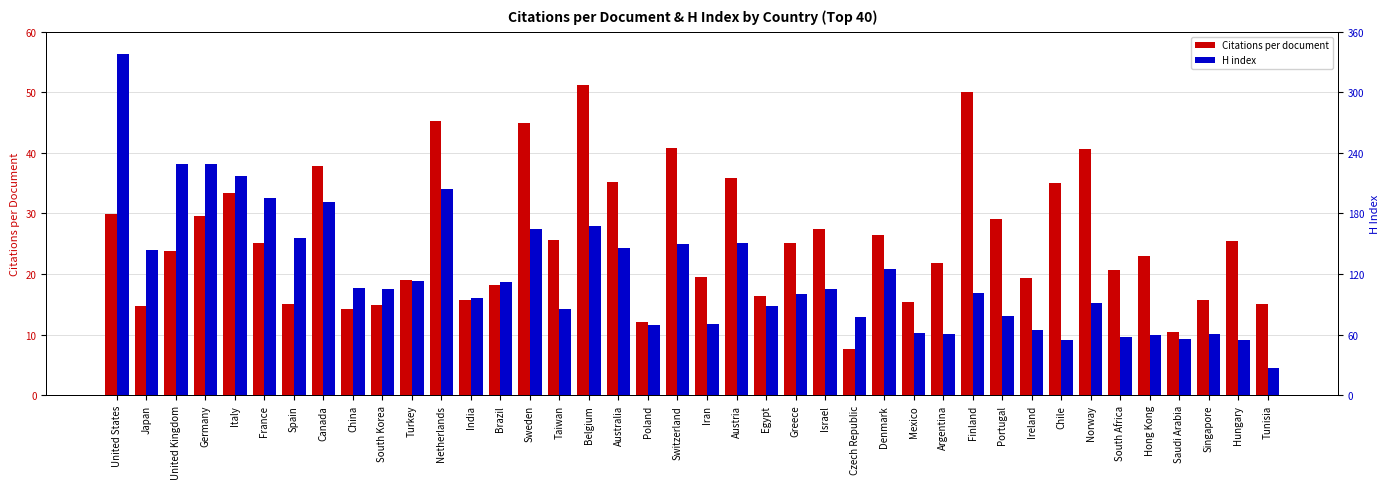

Is it true that H index equals 55.0 at Chile?

True